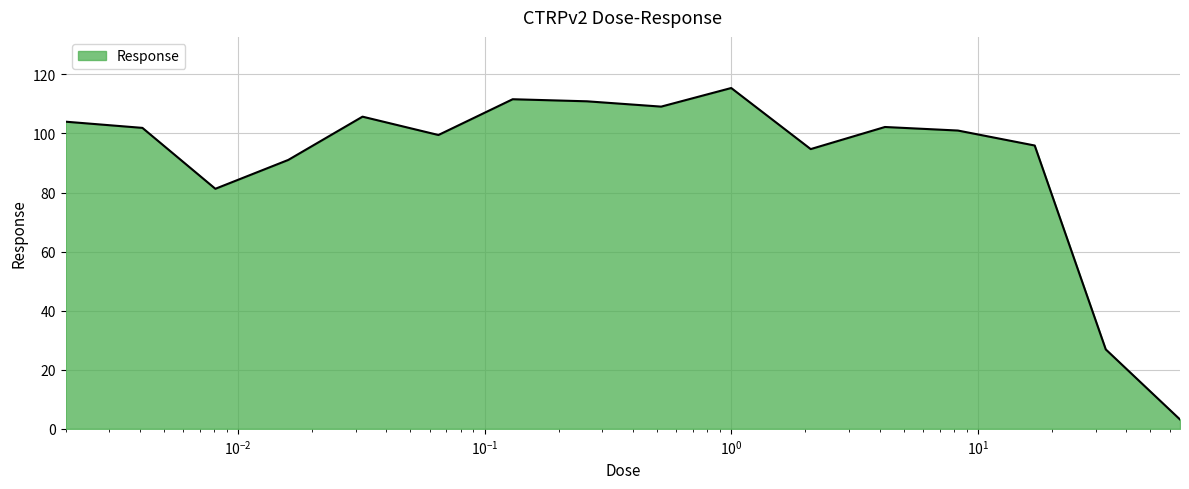

What is the smallest value displayed?

3.2